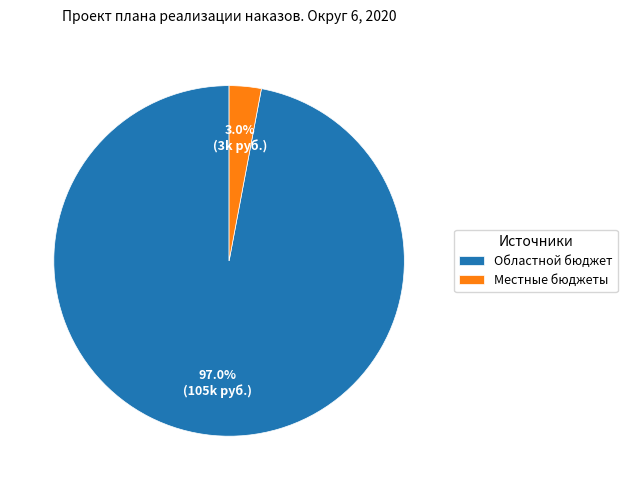

What percentage is NOT represented by Областной бюджет?

3.0%